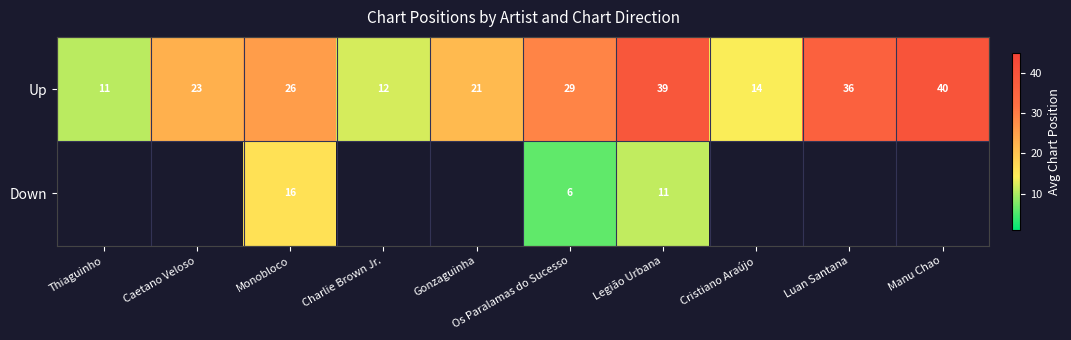

What is the total value across all series at Monobloco?

42.0